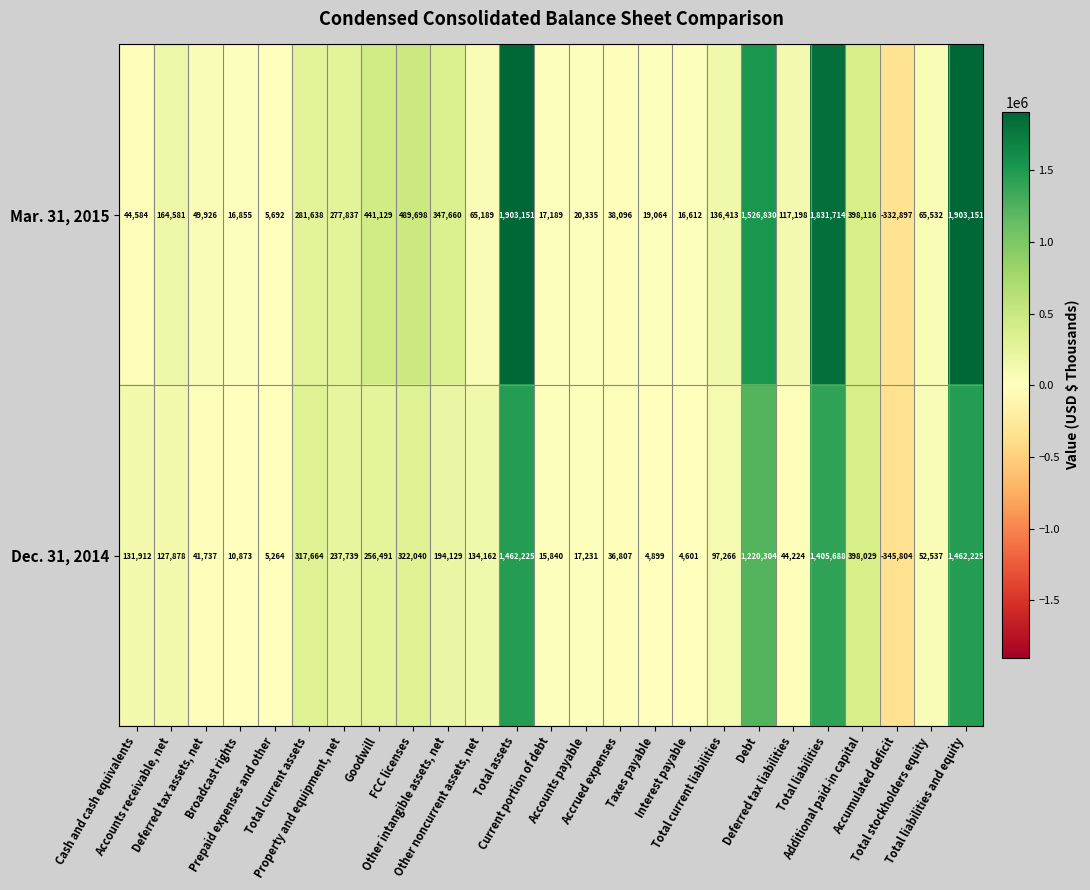

Which series has the widest spread of values?

Mar. 31, 2015